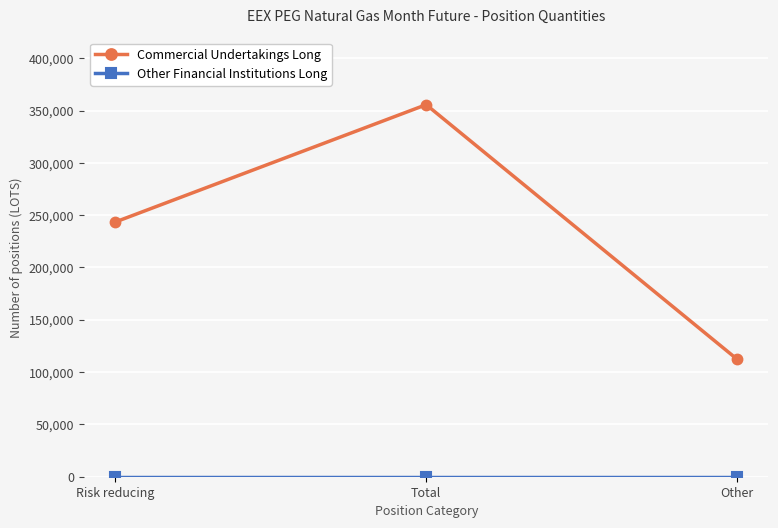

Count the number of categories in the chart.

3